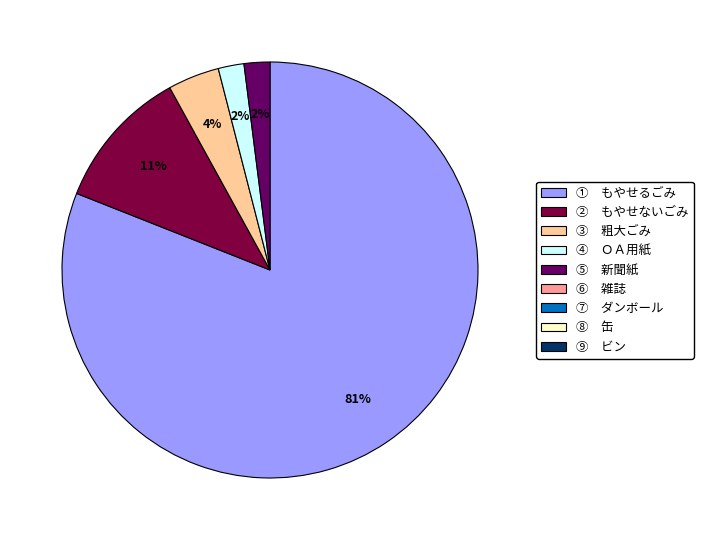

To the nearest percent, what is the average slice percentage?

20%